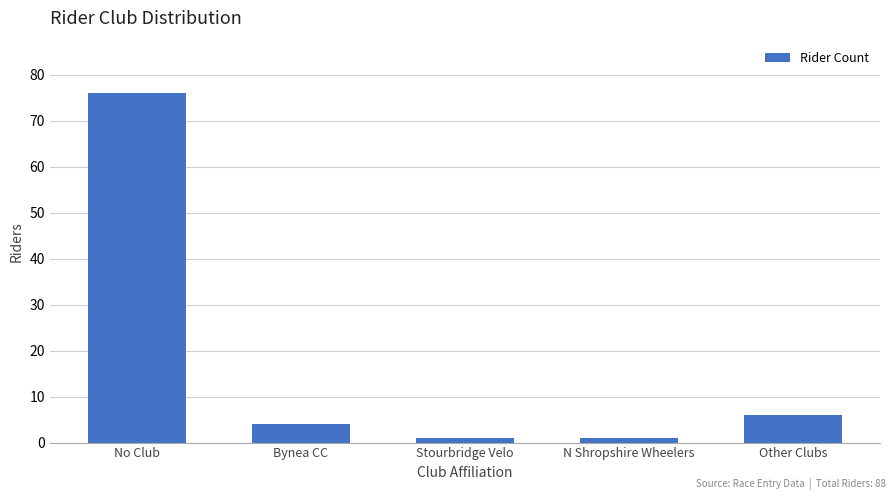

Reading left to right, what are all the values shown in this chart?

76	4	1	1	6